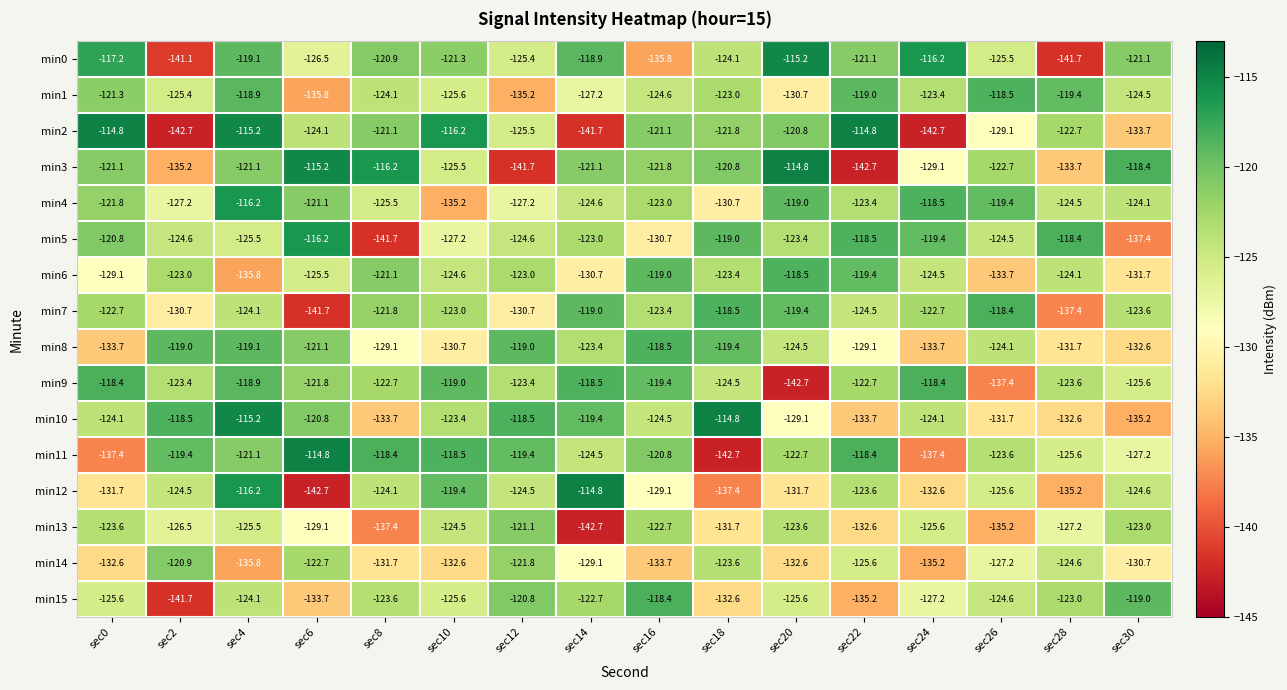

Rank the series at sec30 from lowest to highest value.

min5, min10, min2, min8, min6, min14, min11, min9, min12, min1, min4, min7, min13, min0, min15, min3